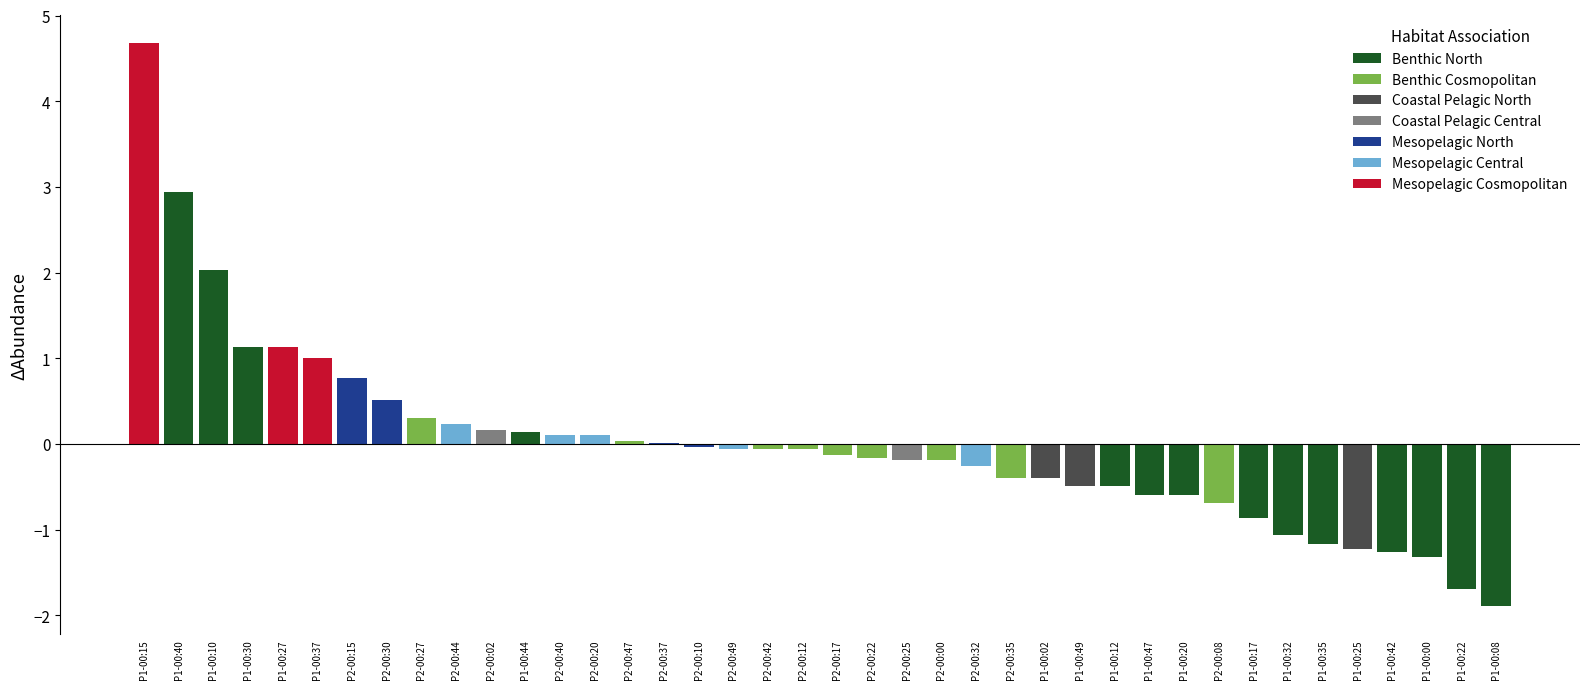

What is the maximum value shown in the chart?

4.7